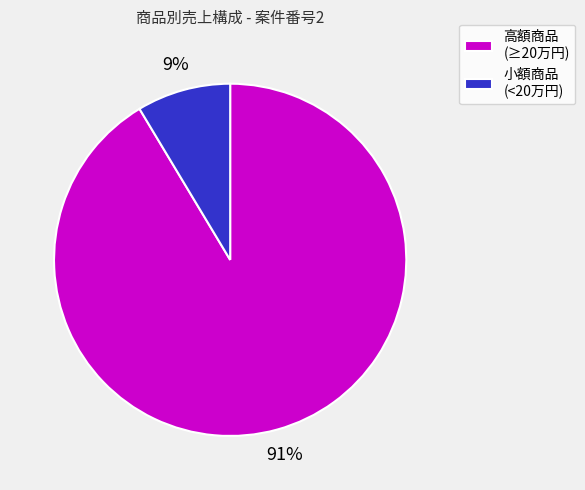

How many slices are in this pie chart?

2